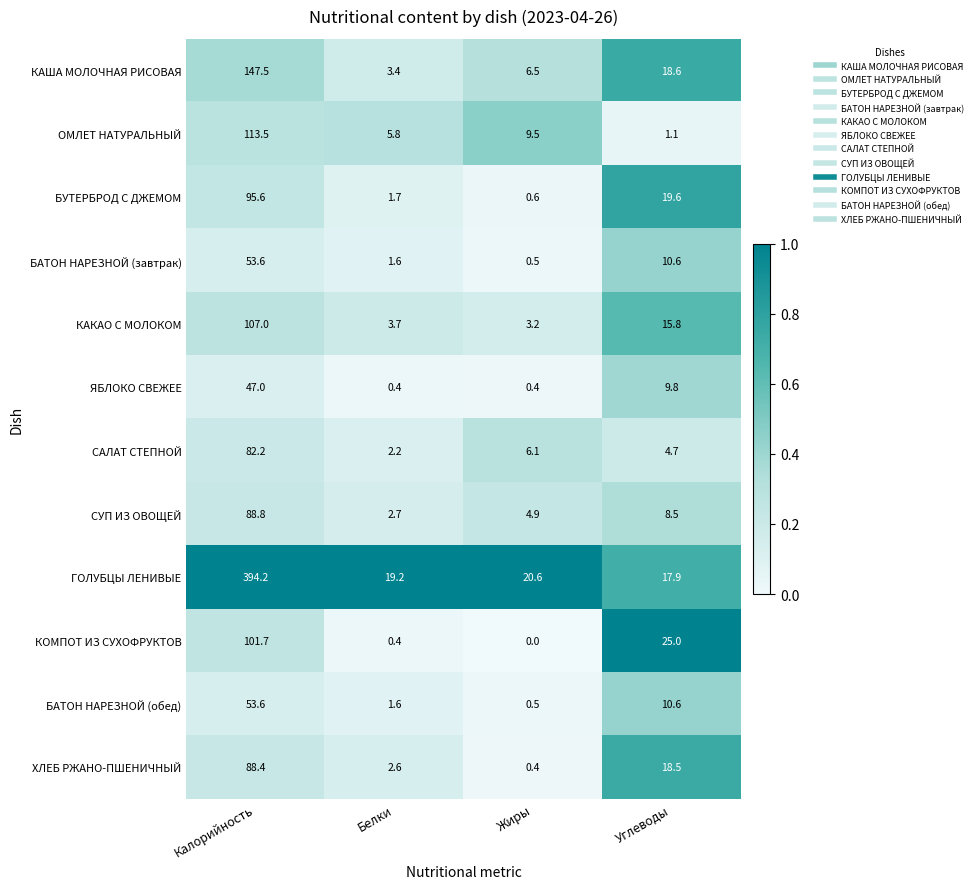

Rank the categories by САЛАТ СТЕПНОЙ value from lowest to highest.

Белки, Углеводы, Жиры, Калорийность